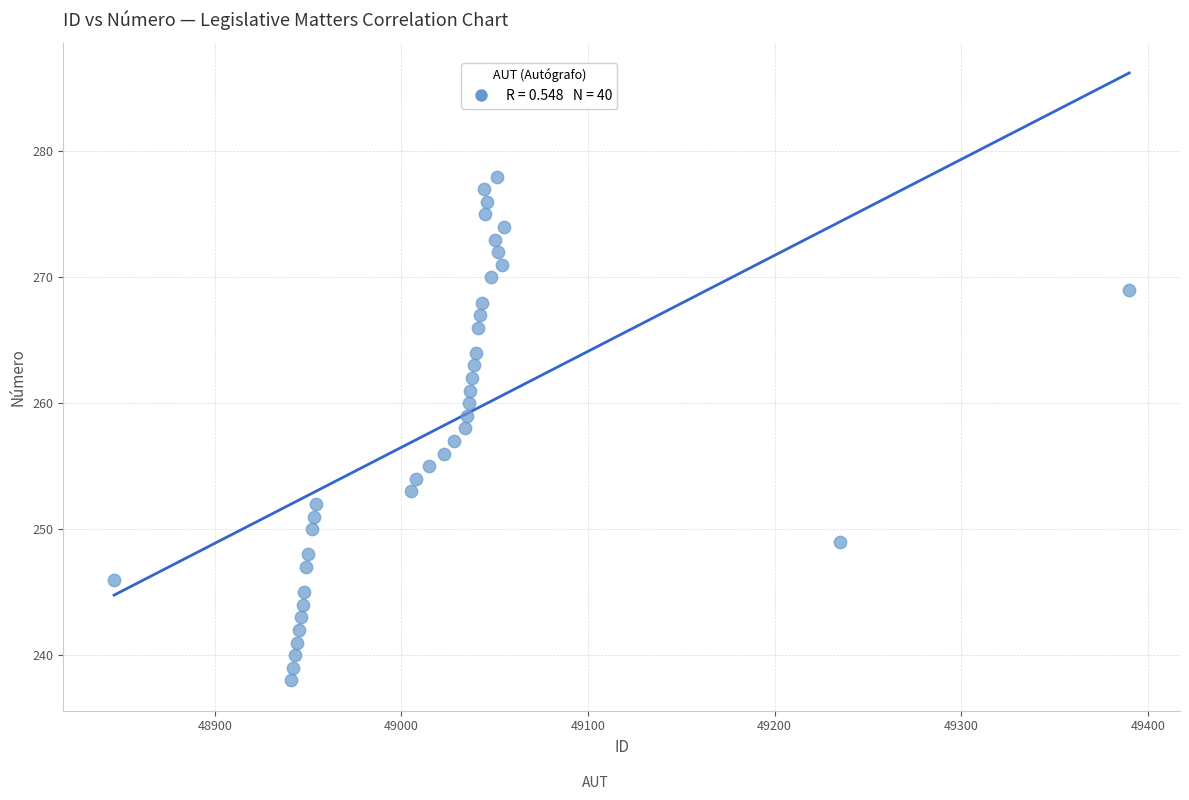

What is the range of Y values (max minus min)?

40